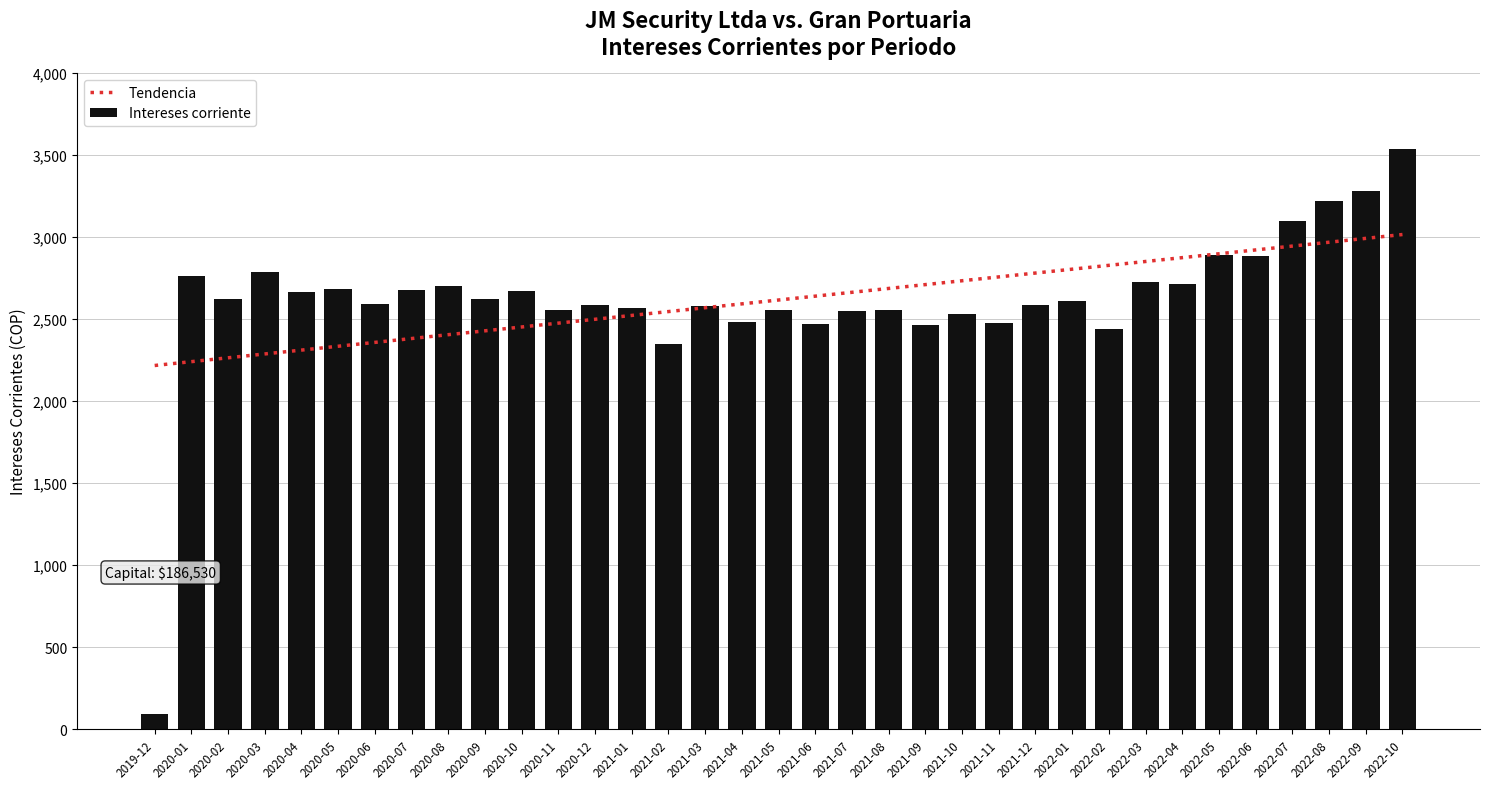

What is the sum of the Tendencia values at 2022-03 and 2019-12?

5067.8